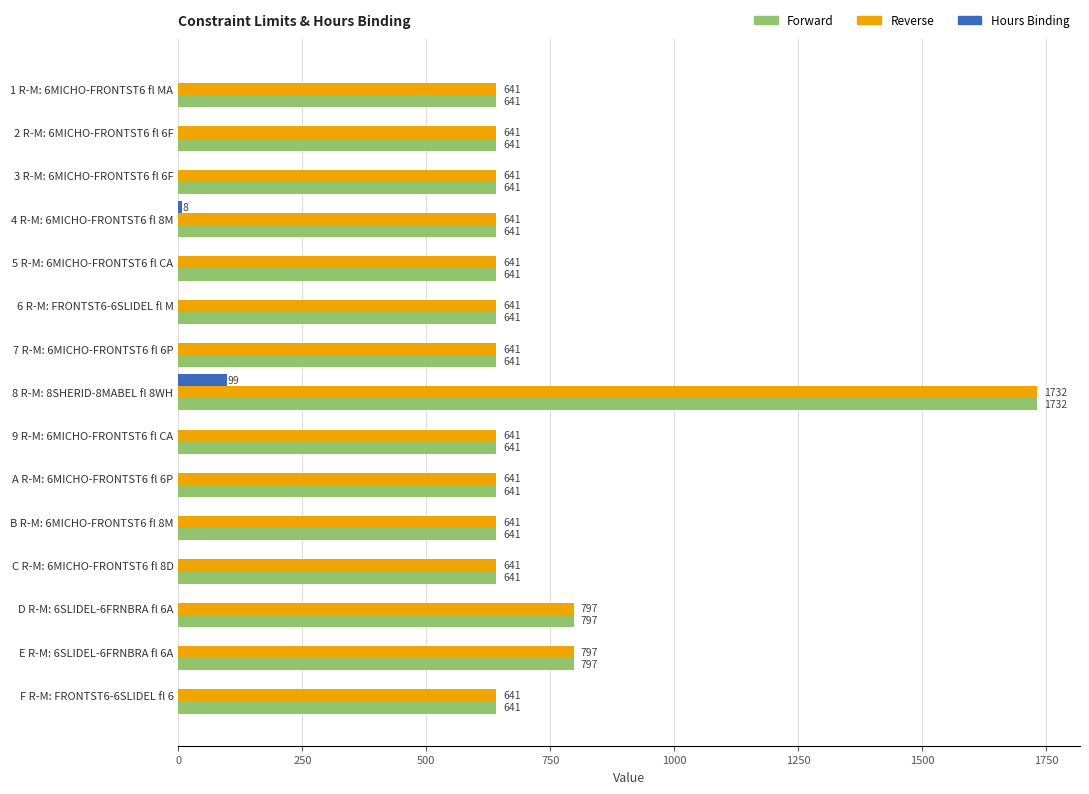

What is the sum of the Hours Binding values at 8 R-M: 8SHERID-8MABEL fl 8WH and 4 R-M: 6MICHO-FRONTST6 fl 8M?

107